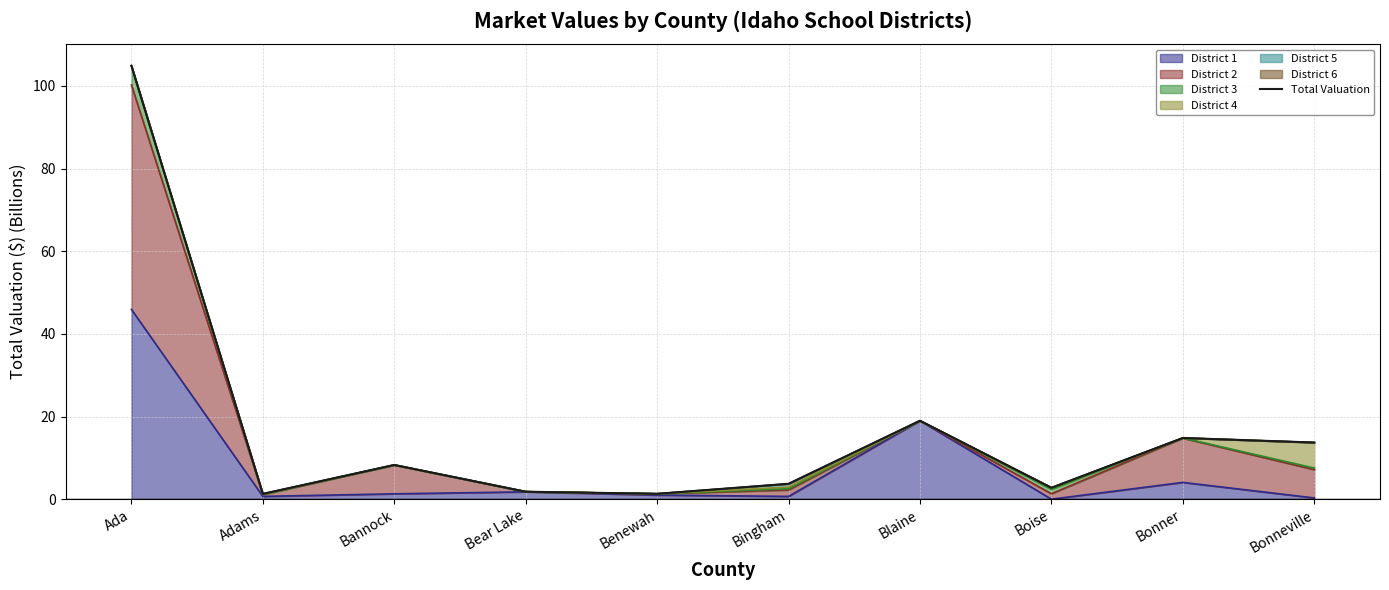

What is the average value?

17.2